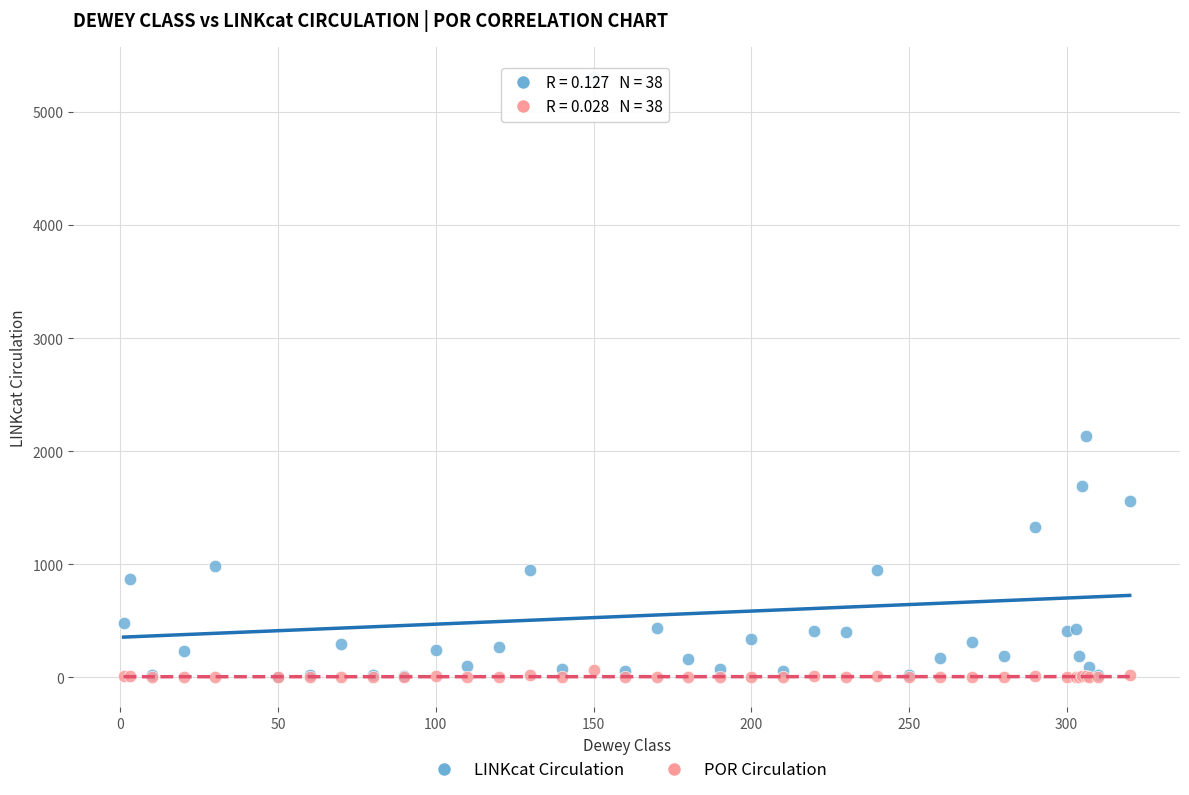

Which series has the largest Y range (max minus min)?

LINKcat Circulation